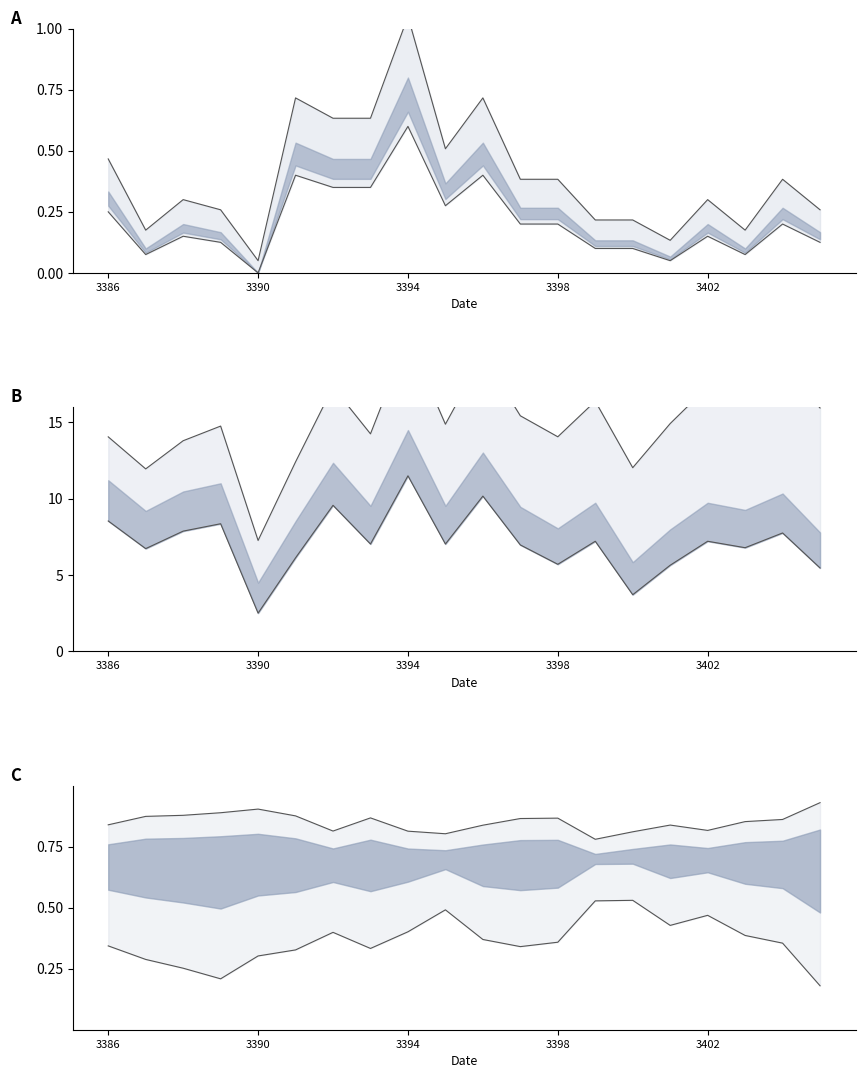

Reading left to right, list all the values displayed in this chart.

col_7 upper: 0.5	0.2	0.3	0.3	0.1	0.7	0.6	0.6	1.1	0.5	0.7	0.4	0.4	0.2	0.2	0.1	0.3	0.2	0.4	0.3
col_7 lower: 0.2	0.1	0.1	0.1	0.0	0.4	0.4	0.4	0.6	0.3	0.4	0.2	0.2	0.1	0.1	0.0	0.1	0.1	0.2	0.1
col_6 upper: 14.1	12.0	13.8	14.8	7.3	12.4	17.3	14.3	20.5	14.9	19.4	15.4	14.1	16.4	12.0	14.9	17.3	17.1	18.7	15.9
col_6 lower: 8.5	6.7	7.9	8.4	2.5	6.1	9.6	7.0	11.5	7.0	10.2	7.0	5.7	7.2	3.7	5.6	7.2	6.8	7.8	5.5
col_4 upper: 0.8	0.9	0.9	0.9	0.9	0.9	0.8	0.9	0.8	0.8	0.8	0.9	0.9	0.8	0.8	0.8	0.8	0.9	0.9	0.9
col_5 lower: 0.3	0.3	0.3	0.2	0.3	0.3	0.4	0.3	0.4	0.5	0.4	0.3	0.4	0.5	0.5	0.4	0.5	0.4	0.4	0.2